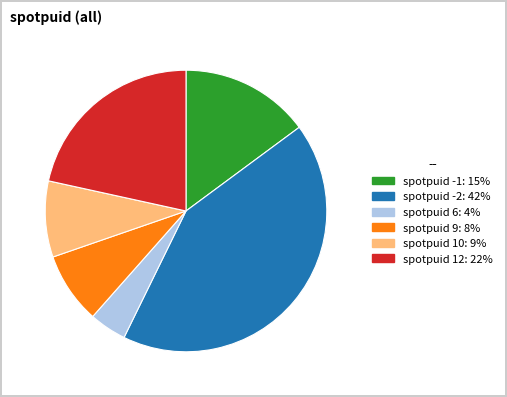

Count the number of slices in the pie.

6